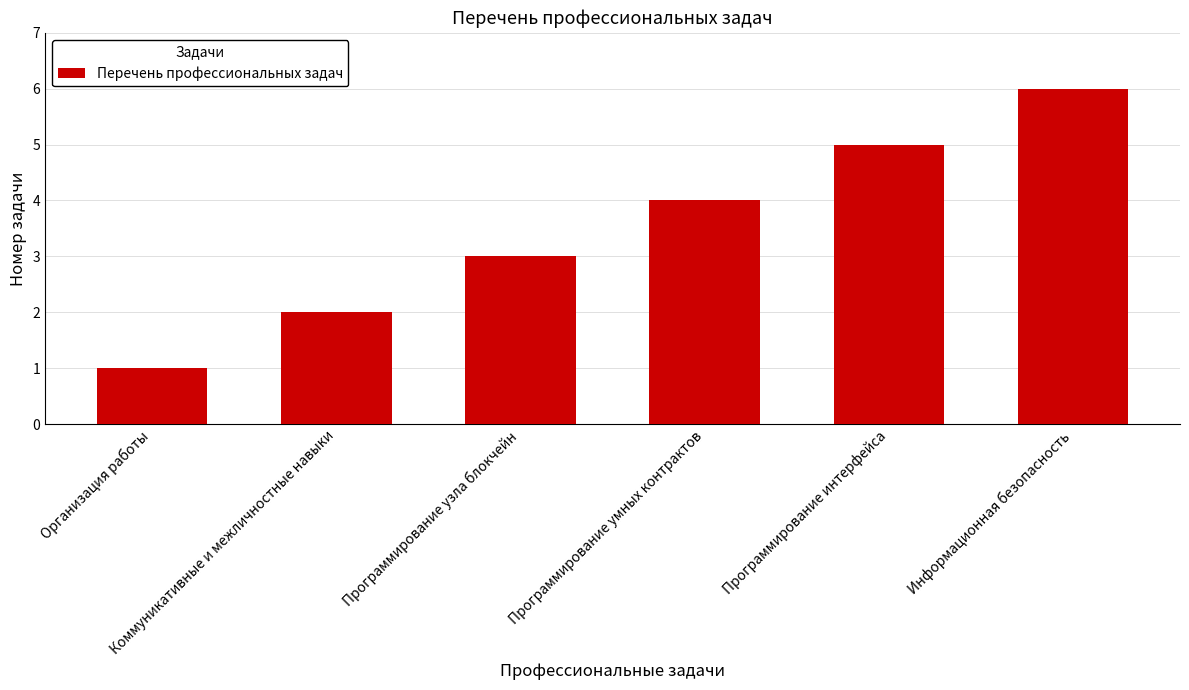

What is the difference between the values at Информационная безопасность and Коммуникативные и межличностные навыки?

4